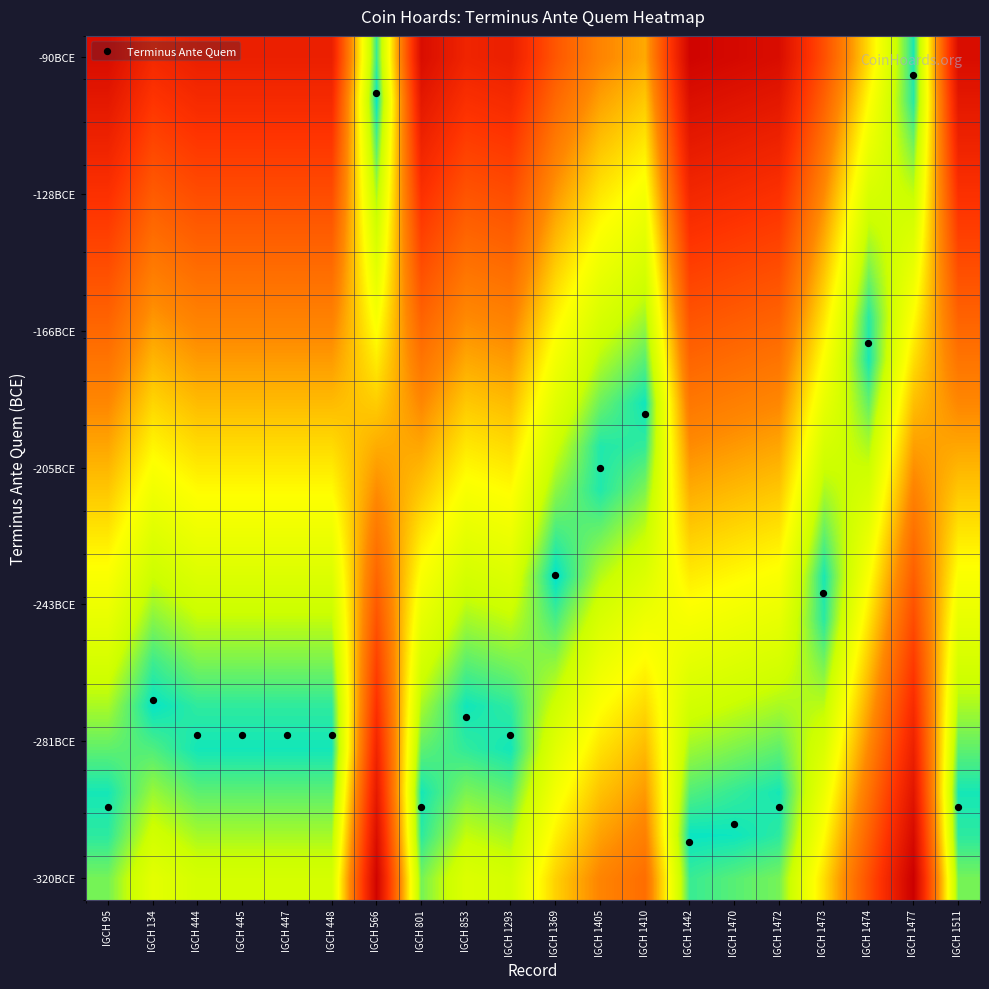

At how many categories does at least one series exceed 15?

14